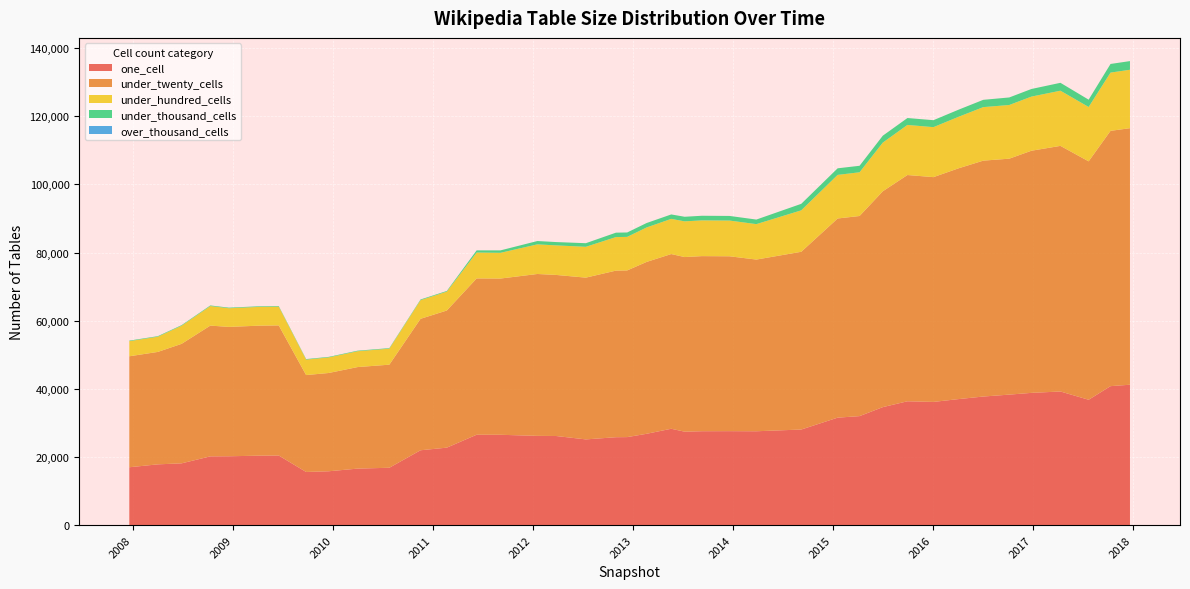

Reading left to right, extract all data points from this chart.

one_cell: 2007-12-19=16994	2008-04-01=17845	2008-06-27=18142	2008-10-10=20190	2008-12-17=20218	2009-04-06=20395	2009-06-17=20436	2009-09-25=15611	2009-12-16=15812	2010-04-01=16595	2010-07-26=16847	2010-11-17=21981	2011-02-21=22749	2011-06-10=26539	2011-09-05=26524	2012-01-18=26208	2012-03-26=26167	2012-07-13=25169	2012-10-31=25812	2012-12-11=25843	2013-02-20=26815	2013-05-21=28293	2013-07-09=27433	2013-09-10=27571	2013-12-20=27590	2014-03-28=27558	2014-09-08=28067	2015-01-19=31551	2015-04-09=32005	2015-07-03=34642	2015-10-01=36358	2016-01-04=36172	2016-04-05=37002	2016-07-04=37752	2016-10-07=38315	2016-12-27=38826	2017-04-12=39230	2017-07-24=36807	2017-10-12=40801	2017-12-22=41219
under_twenty_cells: 2007-12-19=32573	2008-04-01=32999	2008-06-27=35074	2008-10-10=38381	2008-12-17=37970	2009-04-06=38158	2009-06-17=38189	2009-09-25=28443	2009-12-16=28845	2010-04-01=29802	2010-07-26=30256	2010-11-17=38582	2011-02-21=40253	2011-06-10=45877	2011-09-05=45859	2012-01-18=47515	2012-03-26=47279	2012-07-13=47483	2012-10-31=48898	2012-12-11=48923	2013-02-20=50447	2013-05-21=51279	2013-07-09=51258	2013-09-10=51393	2013-12-20=51326	2014-03-28=50396	2014-09-08=52172	2015-01-19=58461	2015-04-09=58738	2015-07-03=63359	2015-10-01=66413	2016-01-04=65978	2016-04-05=67743	2016-07-04=69238	2016-10-07=69253	2016-12-27=71073	2017-04-12=72093	2017-07-24=69978	2017-10-12=74936	2017-12-22=75299
under_hundred_cells: 2007-12-19=4441	2008-04-01=4460	2008-06-27=5316	2008-10-10=5730	2008-12-17=5479	2009-04-06=5513	2009-06-17=5519	2009-09-25=4533	2009-12-16=4568	2010-04-01=4650	2010-07-26=4697	2010-11-17=5479	2011-02-21=5541	2011-06-10=7603	2011-09-05=7554	2012-01-18=8699	2012-03-26=8673	2012-07-13=9052	2012-10-31=9847	2012-12-11=9847	2013-02-20=10118	2013-05-21=10325	2013-07-09=10479	2013-09-10=10493	2013-12-20=10488	2014-03-28=10405	2014-09-08=12167	2015-01-19=12799	2015-04-09=12831	2015-07-03=14290	2015-10-01=14702	2016-01-04=14674	2016-04-05=15127	2016-07-04=15711	2016-10-07=15758	2016-12-27=15893	2017-04-12=16198	2017-07-24=15955	2017-10-12=17100	2017-12-22=17150
under_thousand_cells: 2007-12-19=162	2008-04-01=162	2008-06-27=172	2008-10-10=186	2008-12-17=174	2009-04-06=175	2009-06-17=175	2009-09-25=160	2009-12-16=160	2010-04-01=163	2010-07-26=163	2010-11-17=194	2011-02-21=195	2011-06-10=636	2011-09-05=710	2012-01-18=974	2012-03-26=973	2012-07-13=1055	2012-10-31=1293	2012-12-11=1294	2013-02-20=1299	2013-05-21=1303	2013-07-09=1347	2013-09-10=1355	2013-12-20=1355	2014-03-28=1337	2014-09-08=1908	2015-01-19=1928	2015-04-09=1907	2015-07-03=2024	2015-10-01=2026	2016-01-04=2041	2016-04-05=2083	2016-07-04=2140	2016-10-07=2212	2016-12-27=2230	2017-04-12=2314	2017-07-24=2147	2017-10-12=2531	2017-12-22=2543
over_thousand_cells: 2007-12-19=0	2008-04-01=0	2008-06-27=0	2008-10-10=0	2008-12-17=0	2009-04-06=0	2009-06-17=0	2009-09-25=0	2009-12-16=0	2010-04-01=0	2010-07-26=0	2010-11-17=0	2011-02-21=0	2011-06-10=0	2011-09-05=0	2012-01-18=0	2012-03-26=0	2012-07-13=0	2012-10-31=0	2012-12-11=0	2013-02-20=0	2013-05-21=0	2013-07-09=0	2013-09-10=0	2013-12-20=0	2014-03-28=0	2014-09-08=0	2015-01-19=0	2015-04-09=0	2015-07-03=0	2015-10-01=0	2016-01-04=0	2016-04-05=0	2016-07-04=0	2016-10-07=0	2016-12-27=0	2017-04-12=0	2017-07-24=0	2017-10-12=0	2017-12-22=0